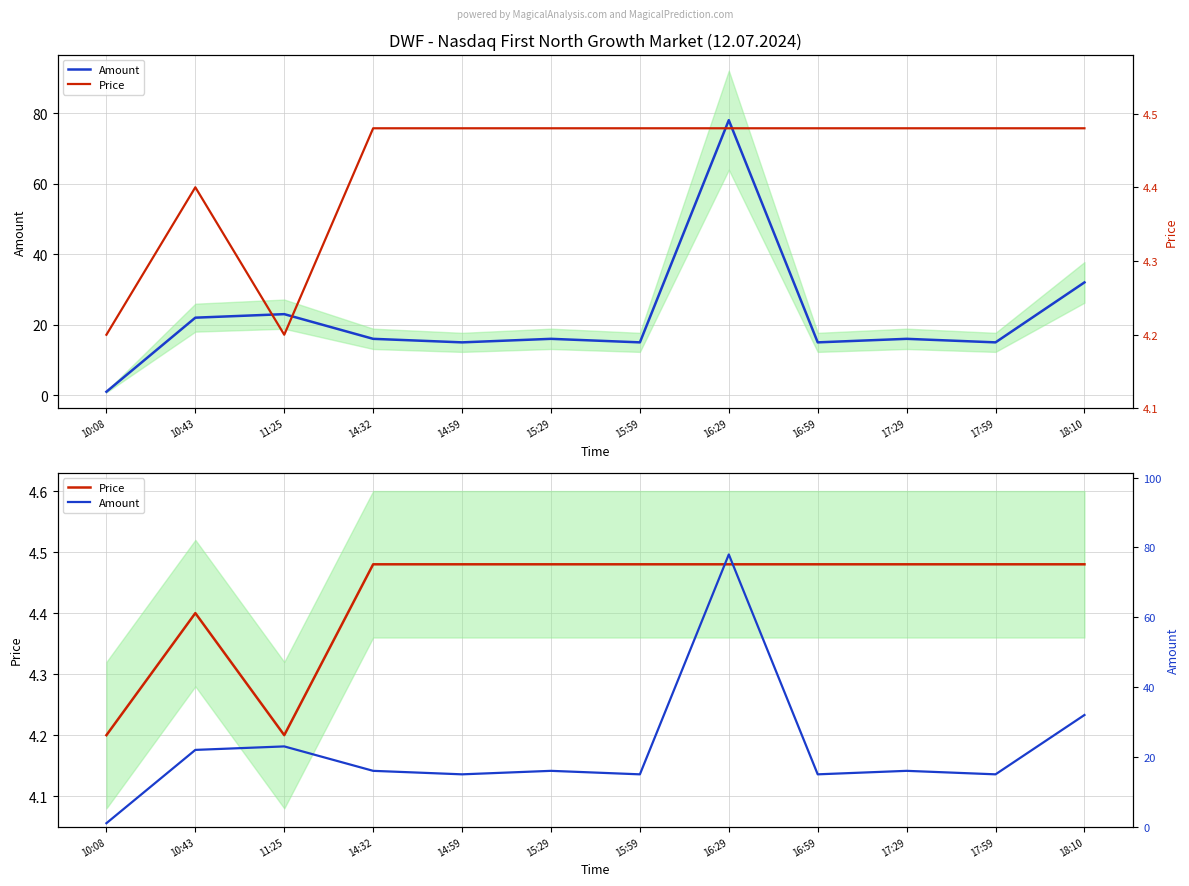

What is the lowest value of the Price series?

4.2